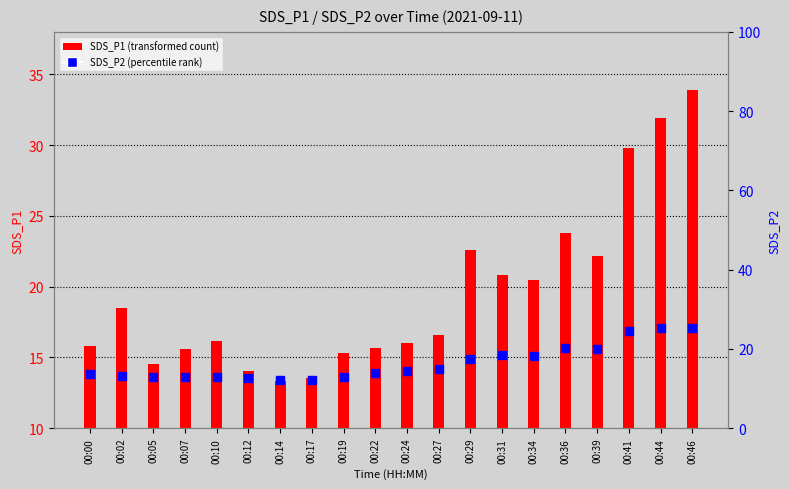

Which series contains the highest Y value?

SDS_P1